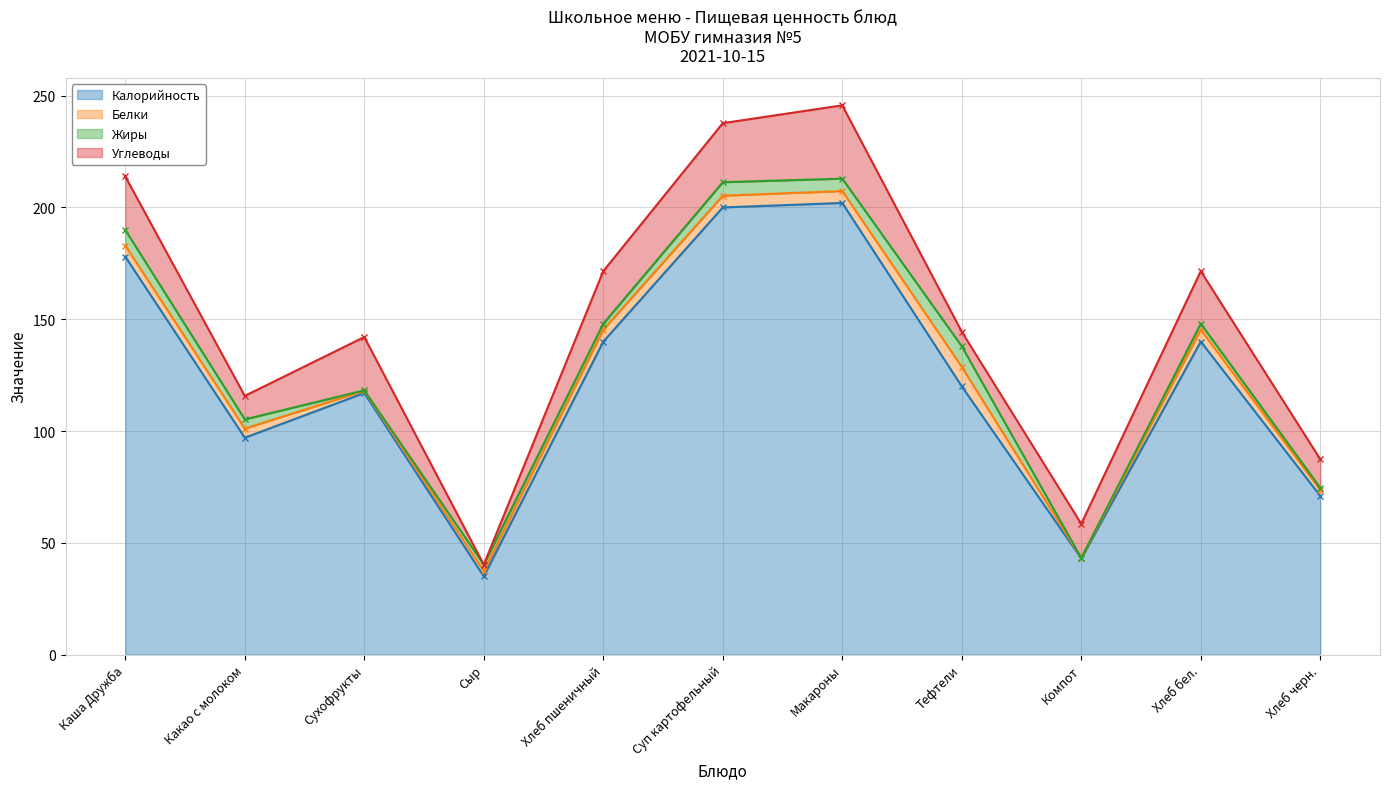

How many data points in Углеводы are above 23?

6